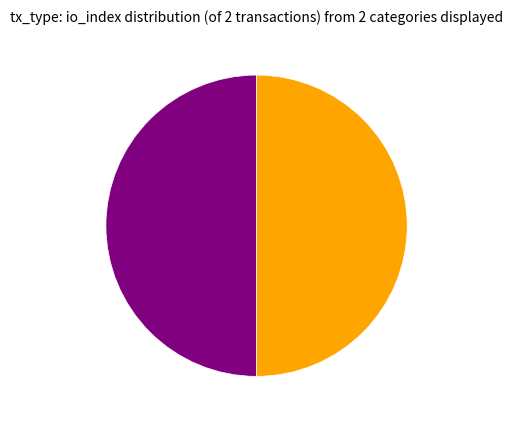

Count the number of slices in the pie.

2